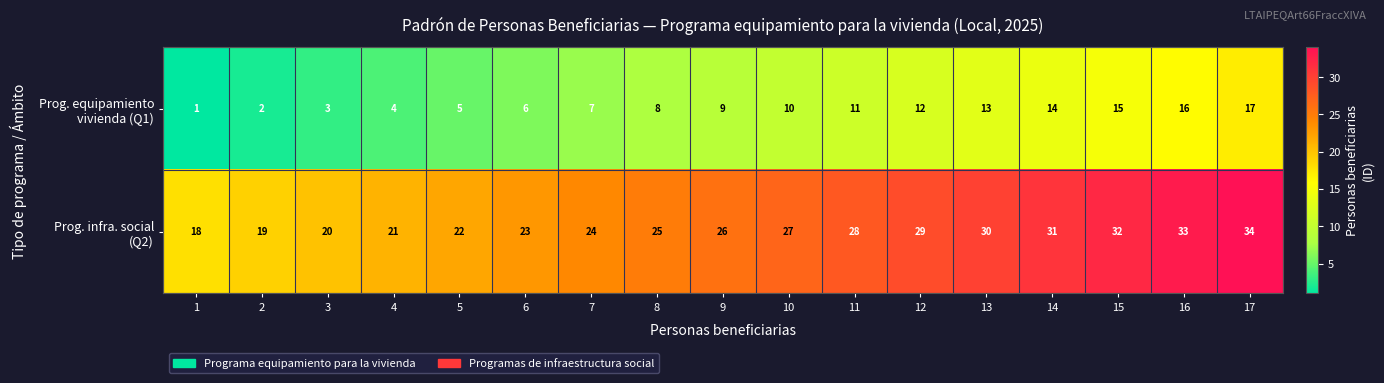

What is the minimum value shown in the chart?

1